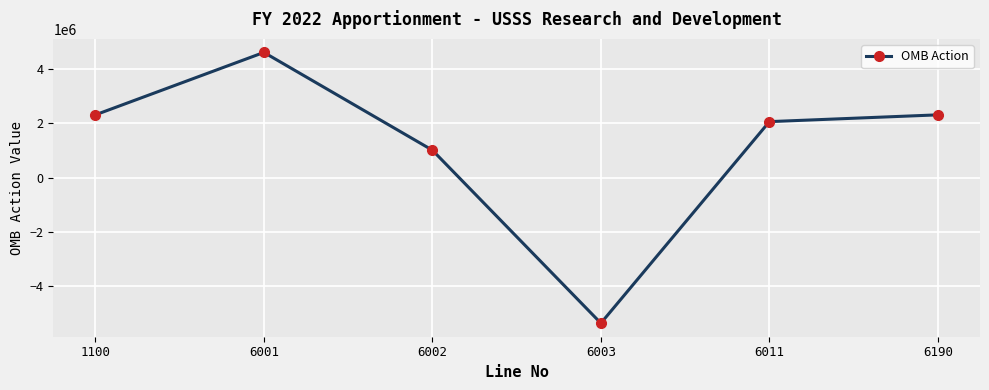

The chart shows a value of 7033985 at 6001. True or false?

False